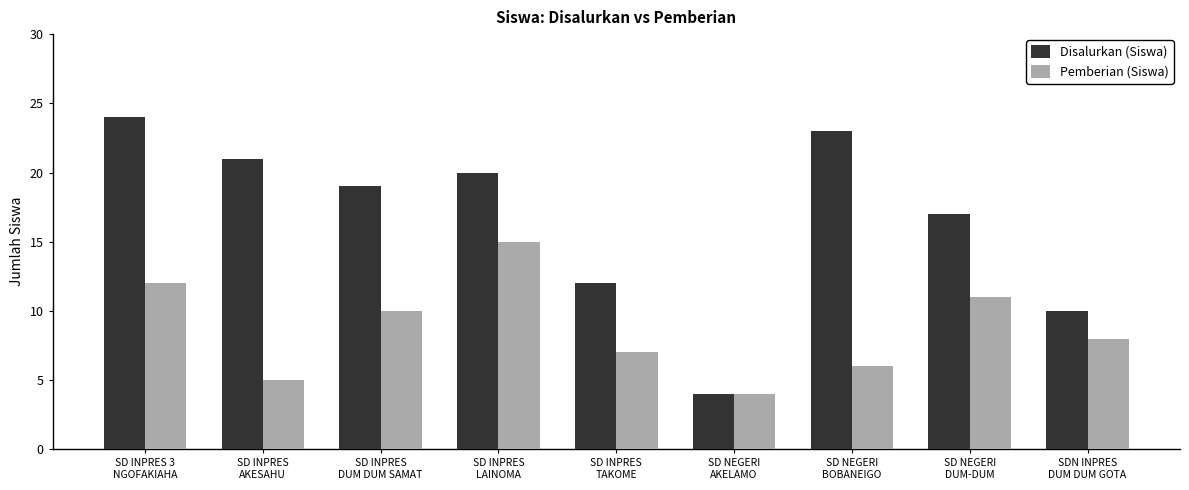

Which series has the largest range (max minus min)?

Disalurkan (Siswa)